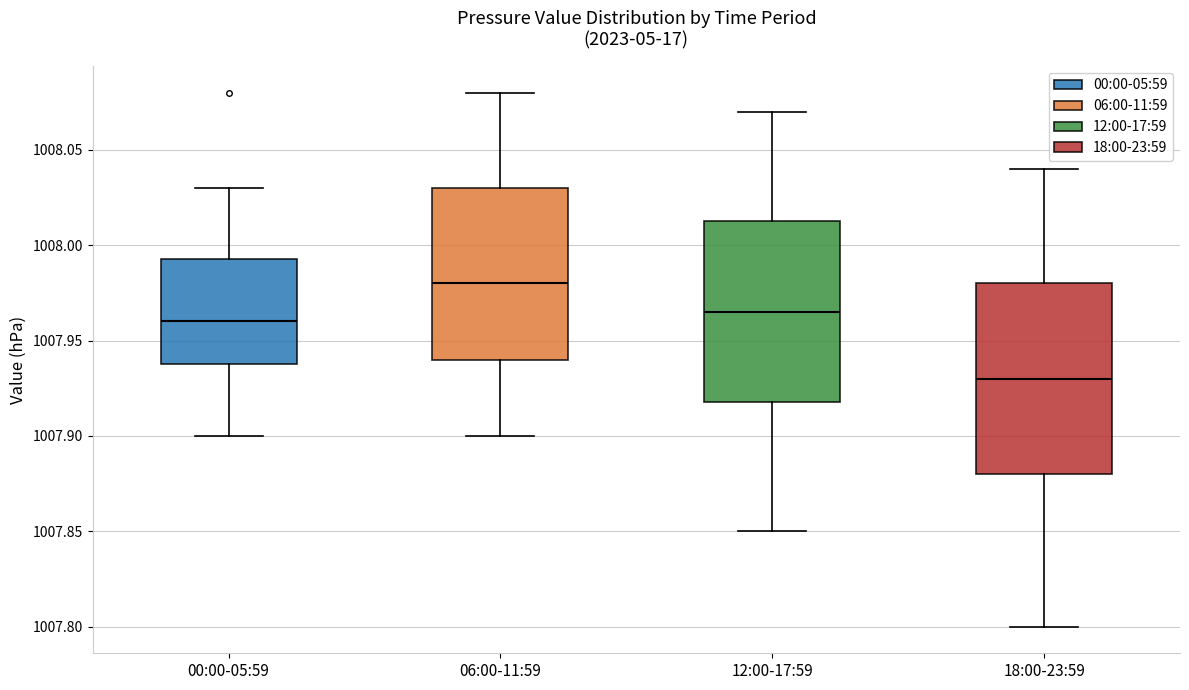

Reading left to right, transcribe this box plot: for each box, give where its median line is, the range the box spans, and where its two whiskers end, as read against the y-axis. The values are not printed on the chart, so give them approximately, as read against the axis.

00:00-05:59: median 1007.960, box 1007.940 to 1007.995, whiskers 1007.900 to 1008.030
06:00-11:59: median 1007.980, box 1007.940 to 1008.030, whiskers 1007.900 to 1008.080
12:00-17:59: median 1007.965, box 1007.920 to 1008.015, whiskers 1007.850 to 1008.070
18:00-23:59: median 1007.930, box 1007.880 to 1007.980, whiskers 1007.800 to 1008.040